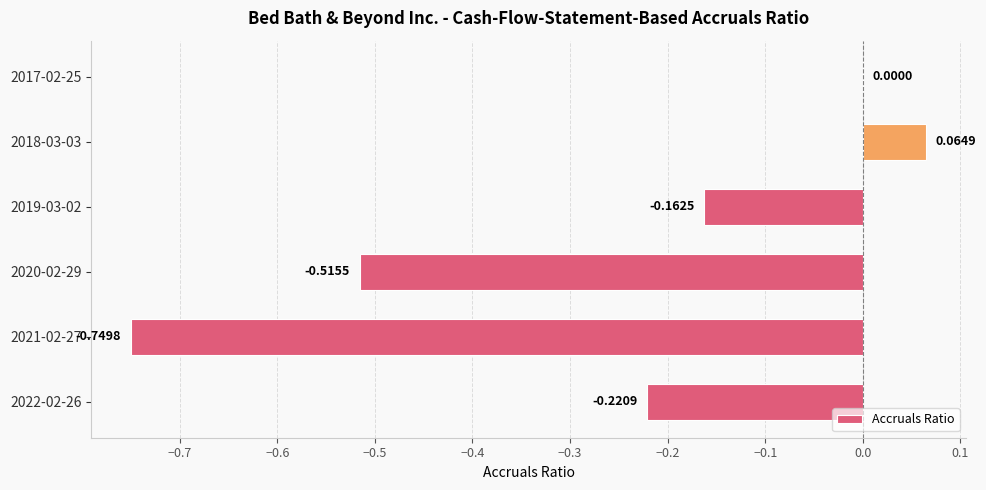

Count the number of data series in this chart.

1